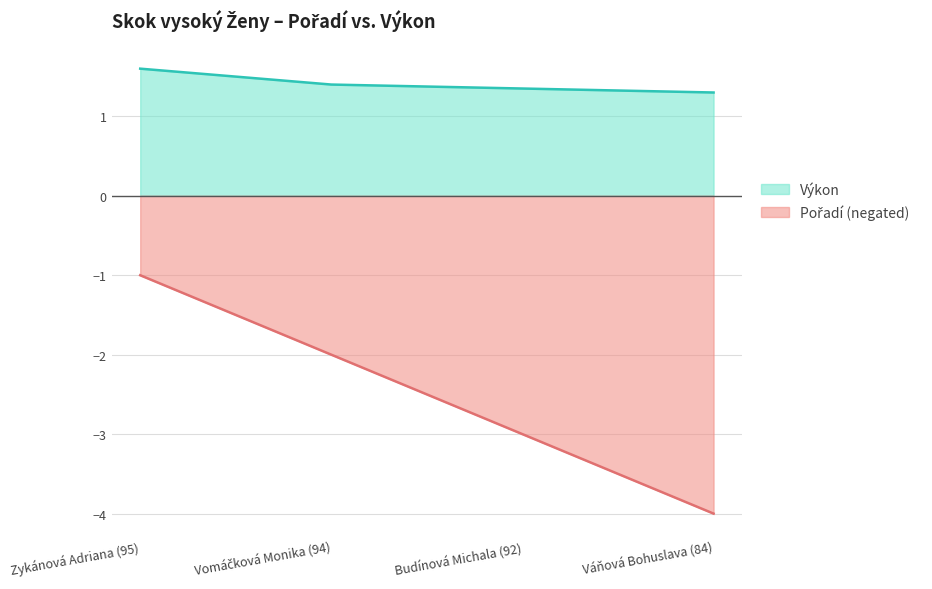

Count the Výkon values in the range 1 to 2.

4